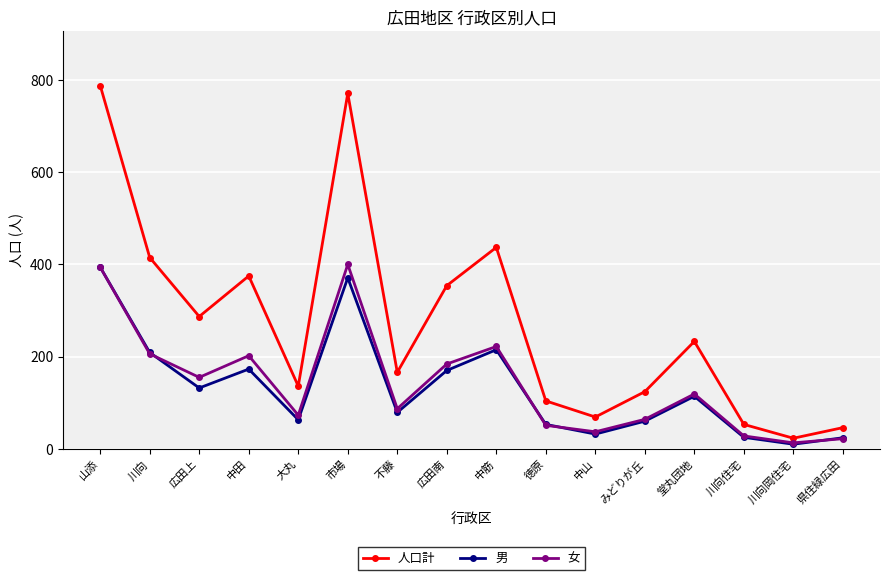

How many distinct data groups are displayed?

3